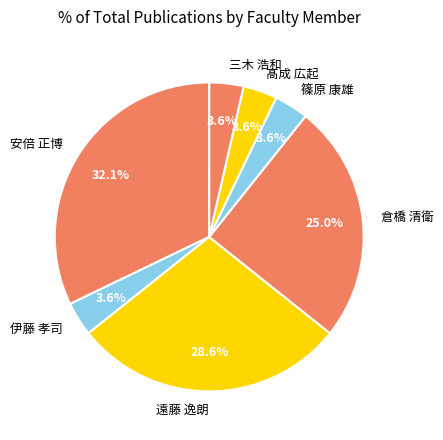

What percentage is NOT represented by 倉橋 清衛?

75.0%